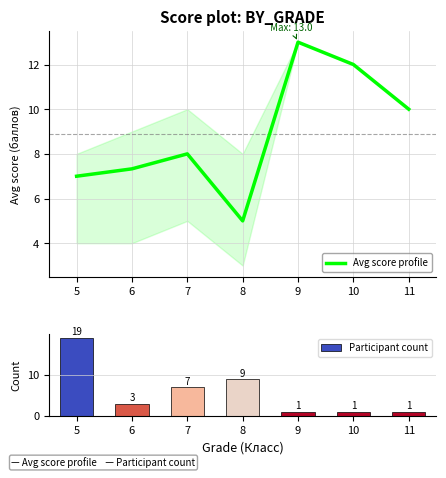

What is the difference between the maximum and minimum values in the Avg score profile series?

8.0